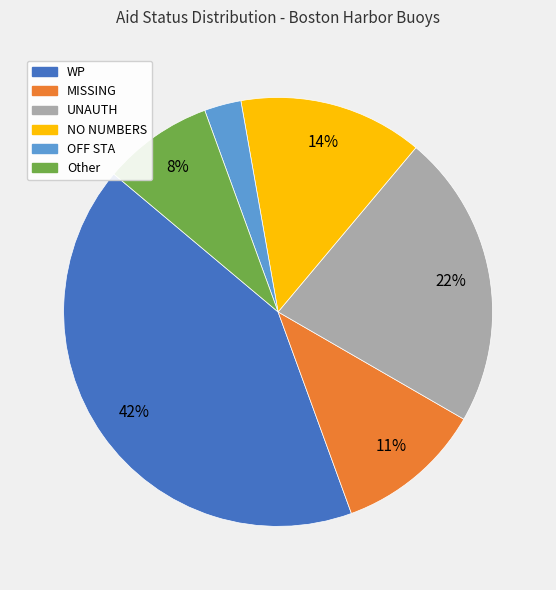

How many segments does this pie chart have?

6